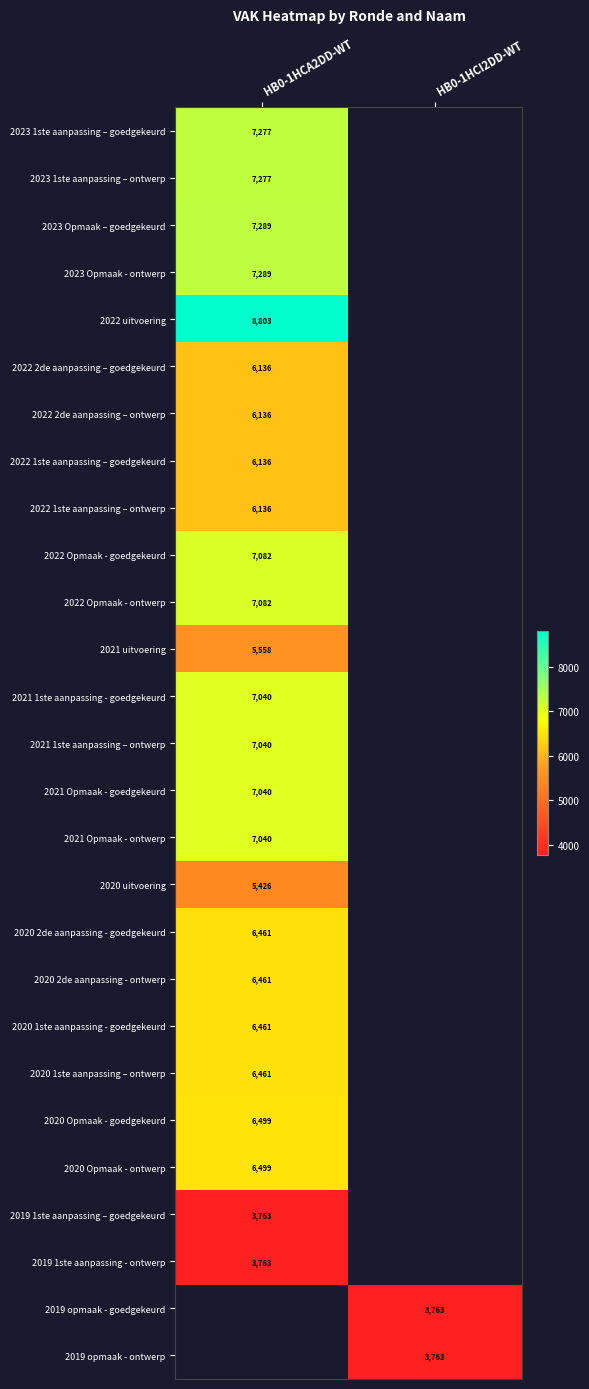

True or false: 2020 2de aanpassing - goedgekeurd has a value of 6461 at HB0-1HCA2DD-WT.

True